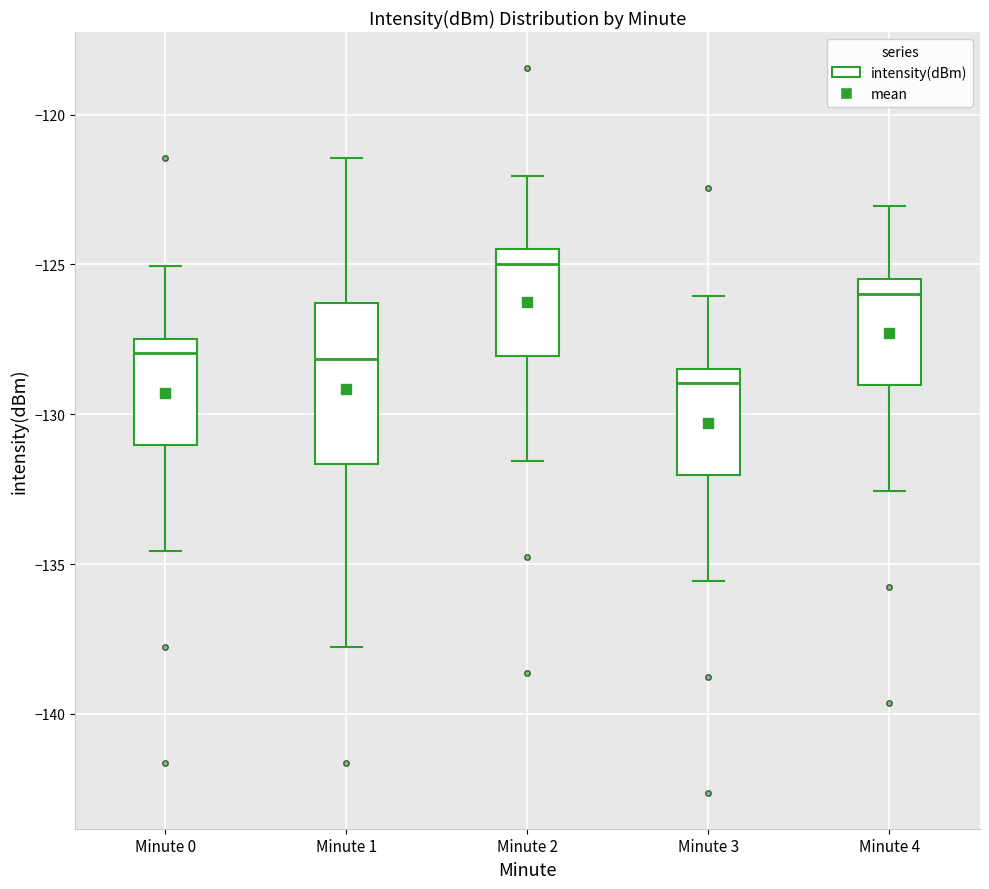

Reading left to right, transcribe this box plot: for each box, give where its median line is, the range the box spans, and where its two whiskers end, as read against the y-axis. The values are not printed on the chart, so give them approximately, as read against the axis.

Minute 0: median -128.0, box -131.0 to -127.5, whiskers -134.5 to -125.0
Minute 1: median -128.0, box -131.5 to -126.5, whiskers -138.0 to -121.5
Minute 2: median -125.0, box -128.0 to -124.5, whiskers -131.5 to -122.0
Minute 3: median -129.0, box -132.0 to -128.5, whiskers -135.5 to -126.0
Minute 4: median -126.0, box -129.0 to -125.5, whiskers -132.5 to -123.0